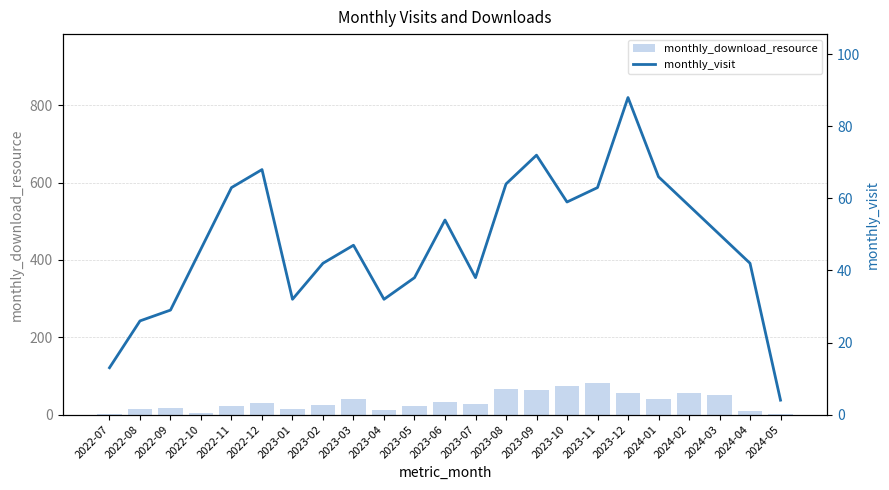

The monthly_download_resource series shows 38 at 2023-08. True or false?

False